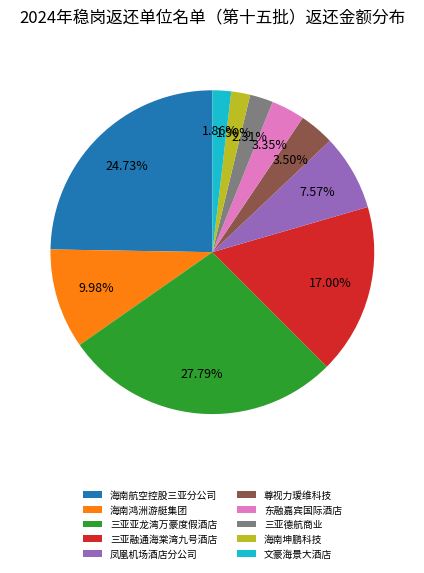

How many segments does this pie chart have?

10